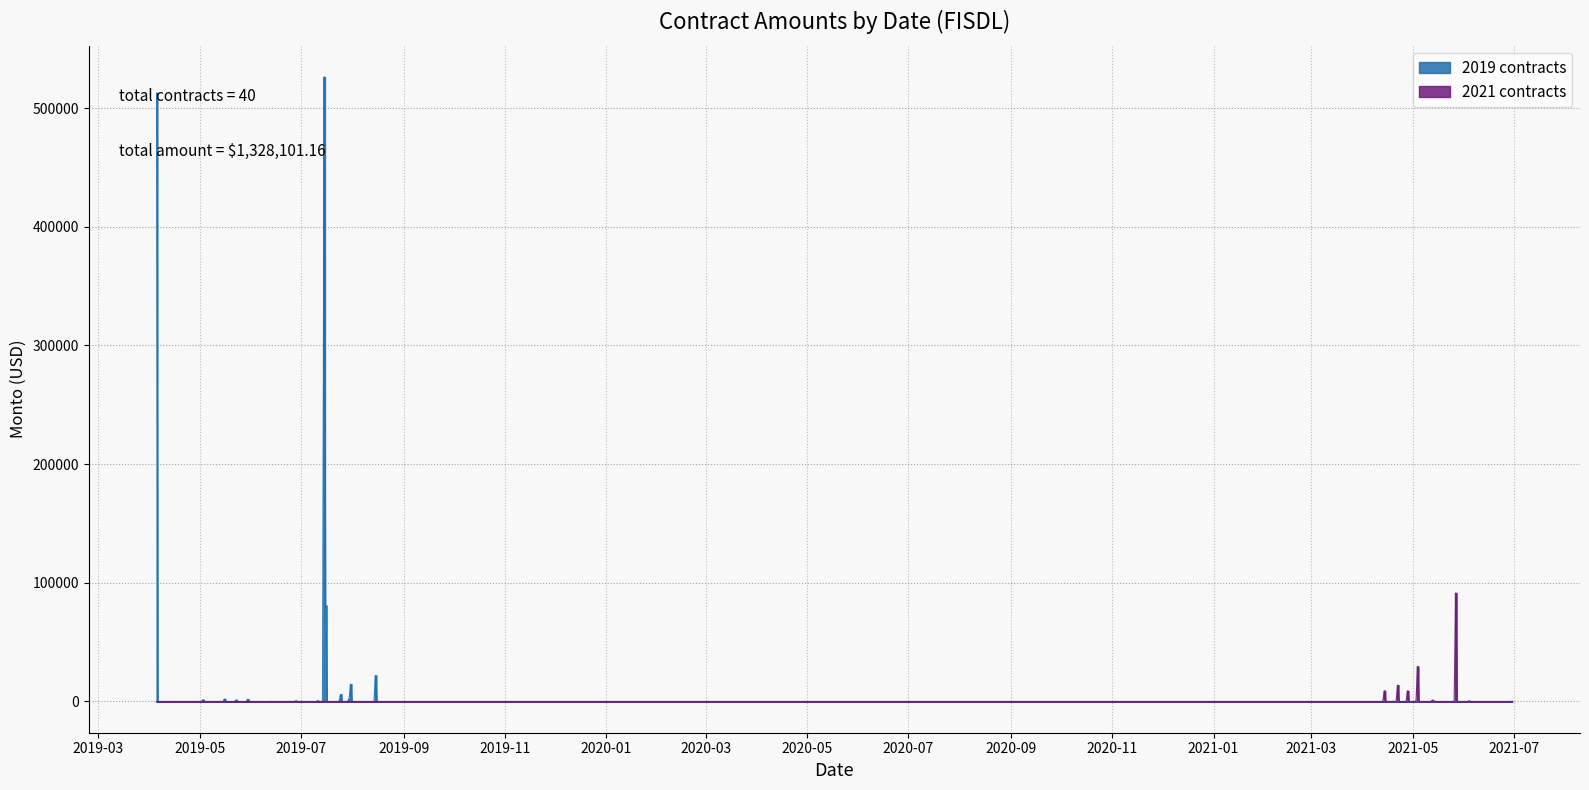

Does the chart display data point markers on the line(s)?

No